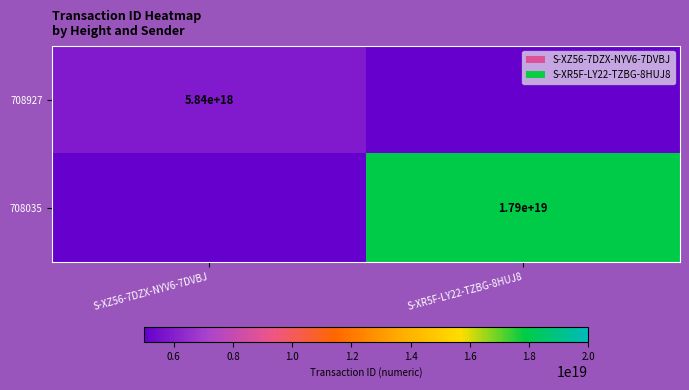

The 708035 series shows 17900000000000000000 at S-XR5F-LY22-TZBG-8HUJ8. True or false?

True